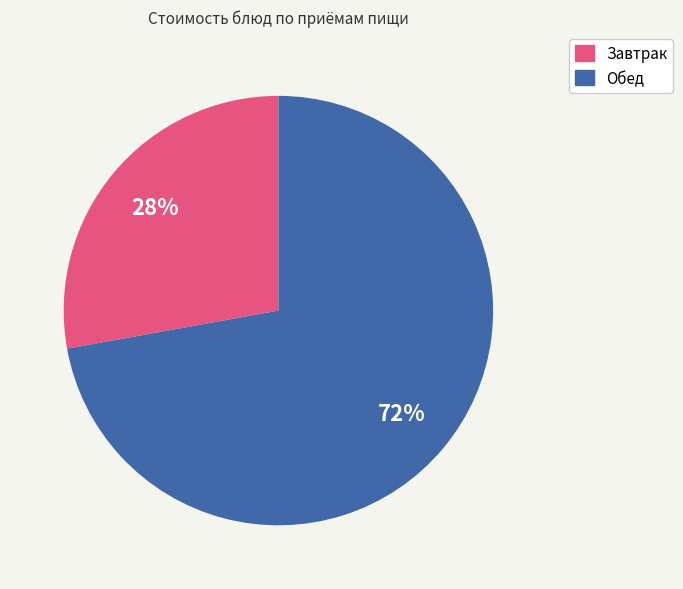

Is there a majority slice in this chart?

Yes